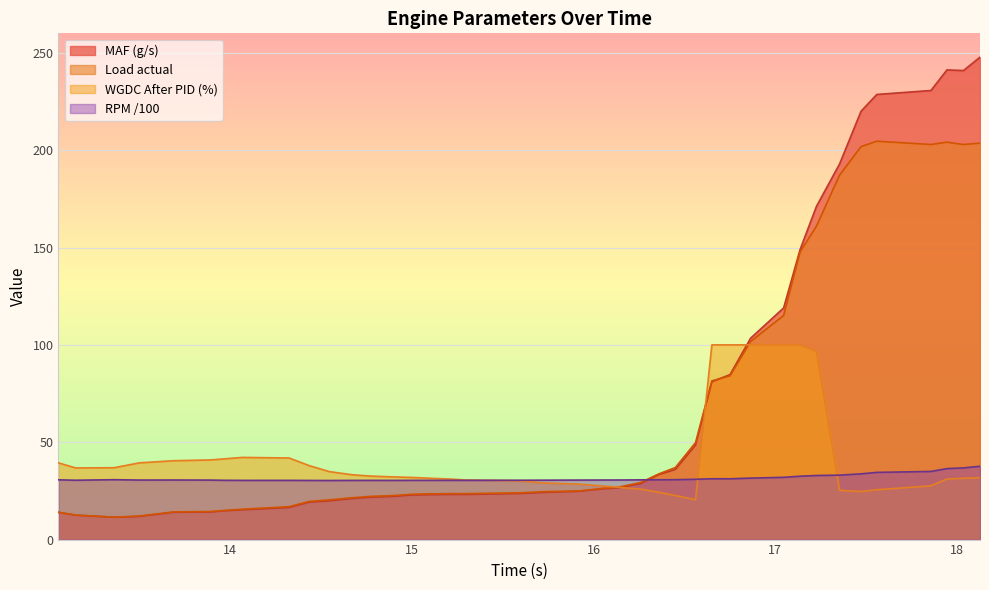

What is the maximum value shown in the chart?

247.8